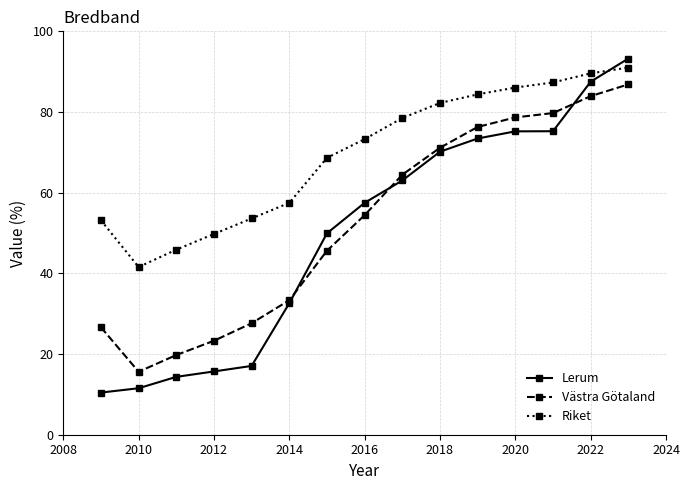

What is the sum of all Västra Götaland values?

787.4